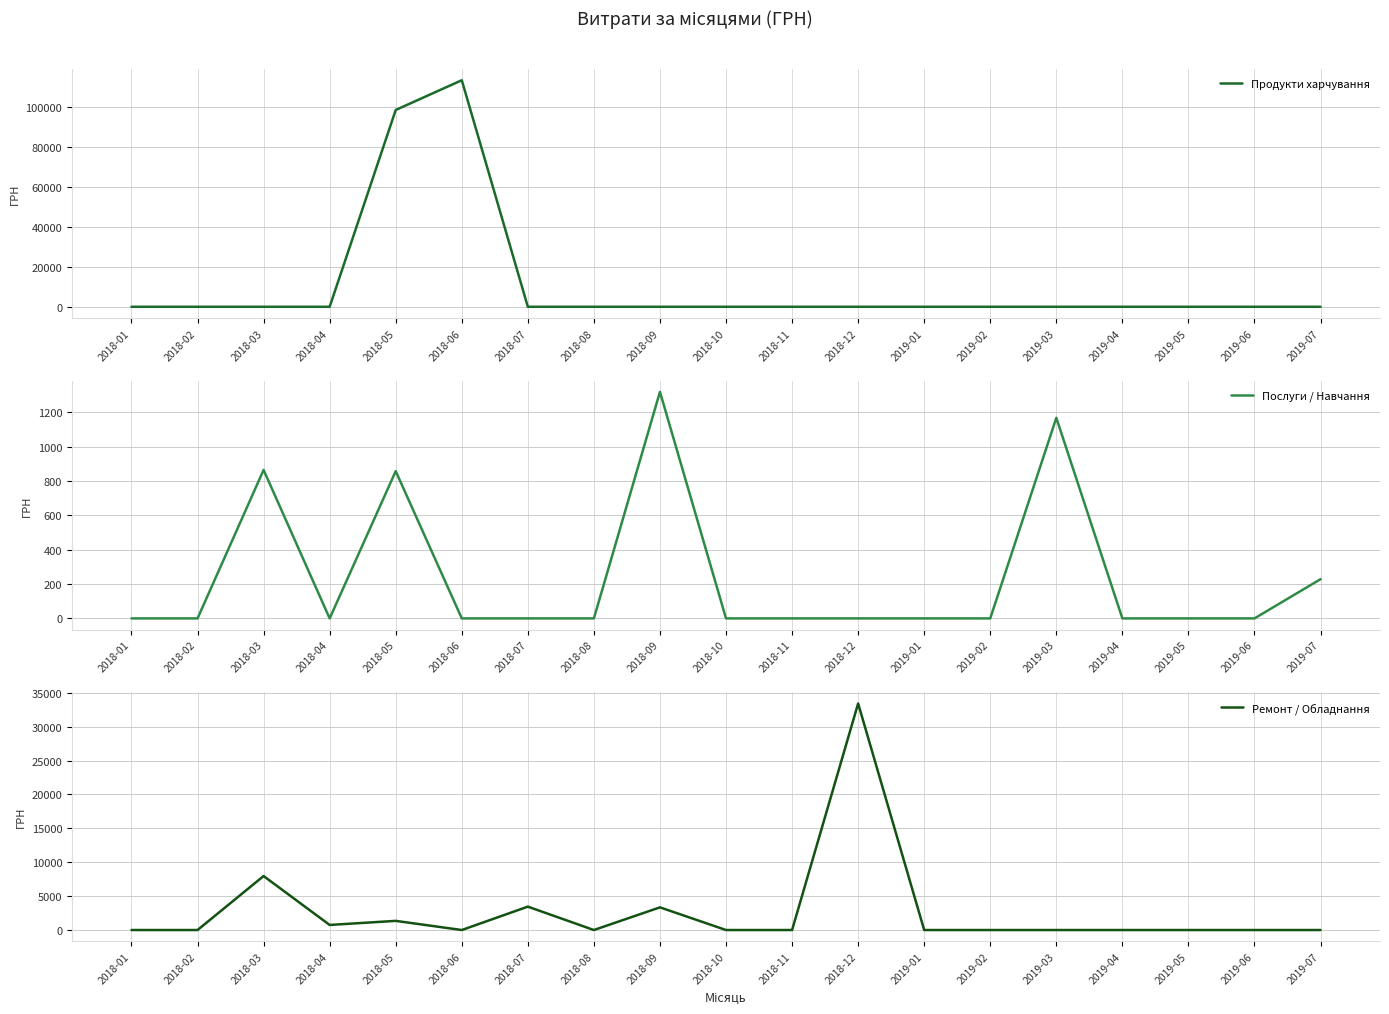

Which series changed the most between 2018-03 and 2019-02?

Ремонт / Обладнання